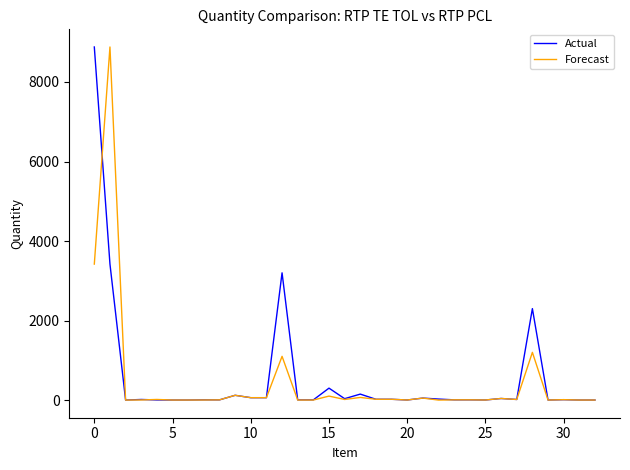

What is the maximum value for Forecast?

8880